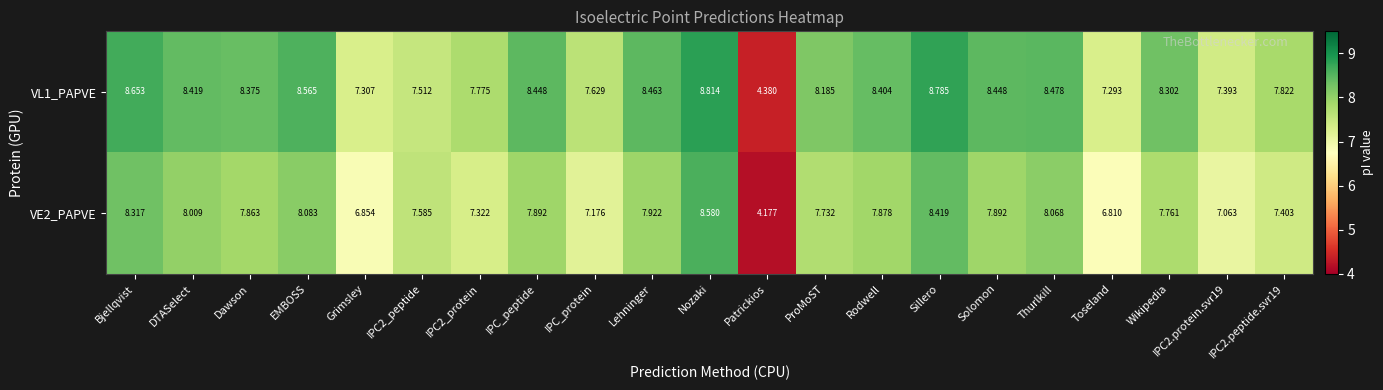

At which label does VE2_PAPVE first exceed 7?

Bjellqvist